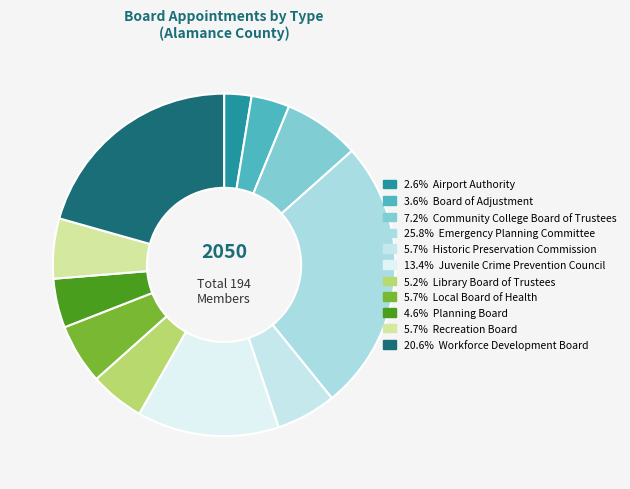

Does any single category account for the majority?

No